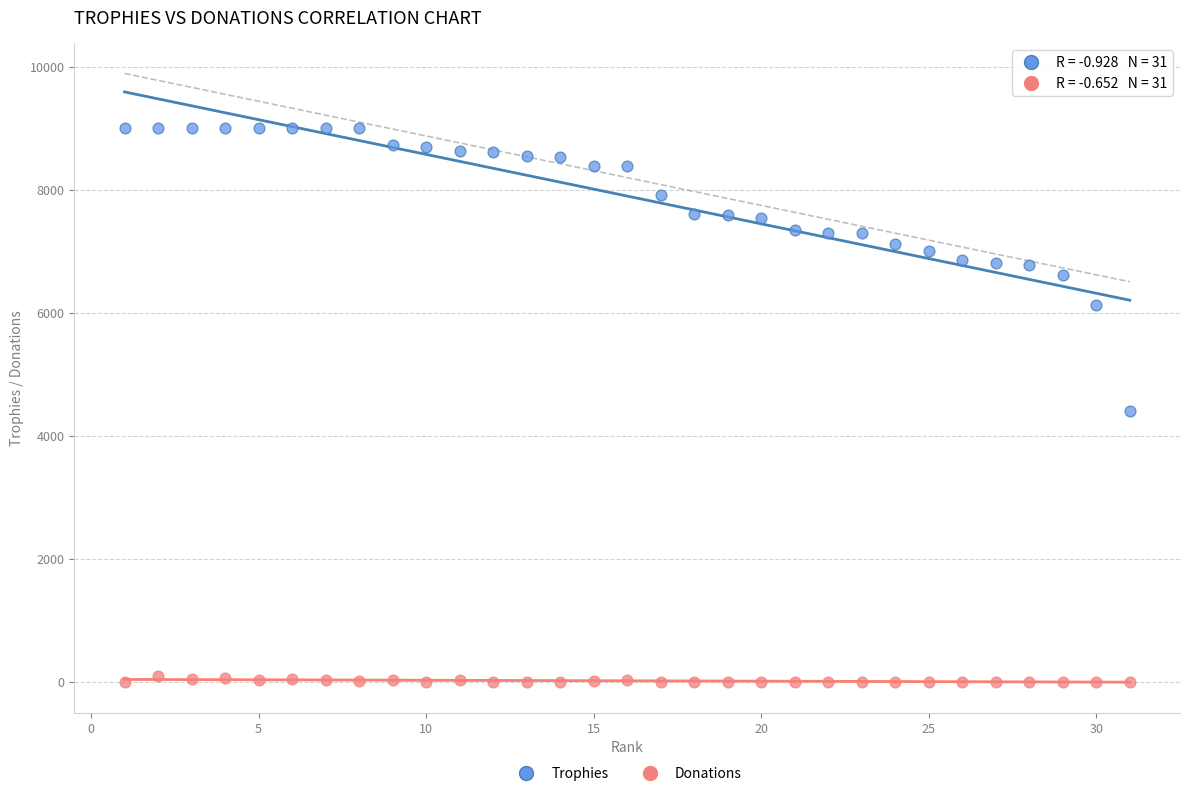

What are all the series names shown in the legend?

Trophies, Donations